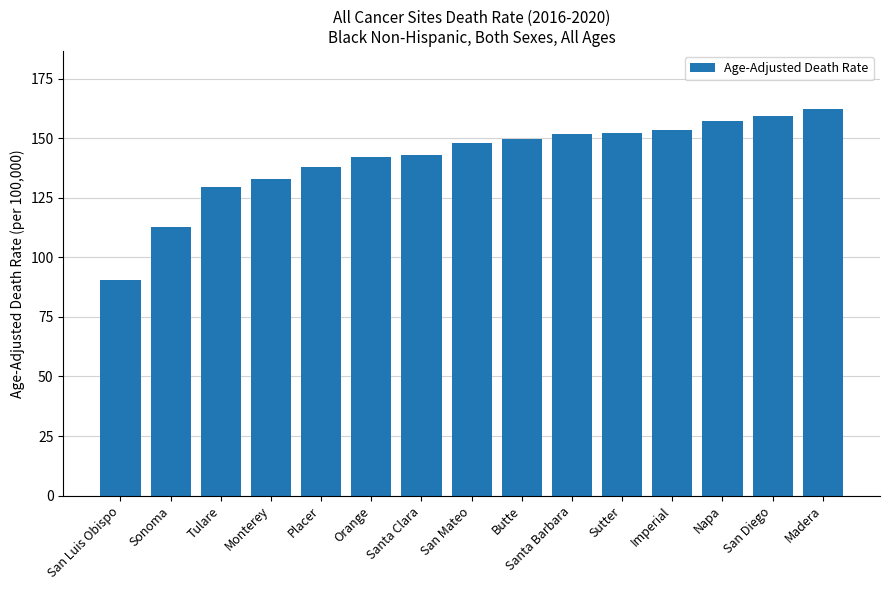

Is it true that the value at San Luis Obispo is 90.4?

True